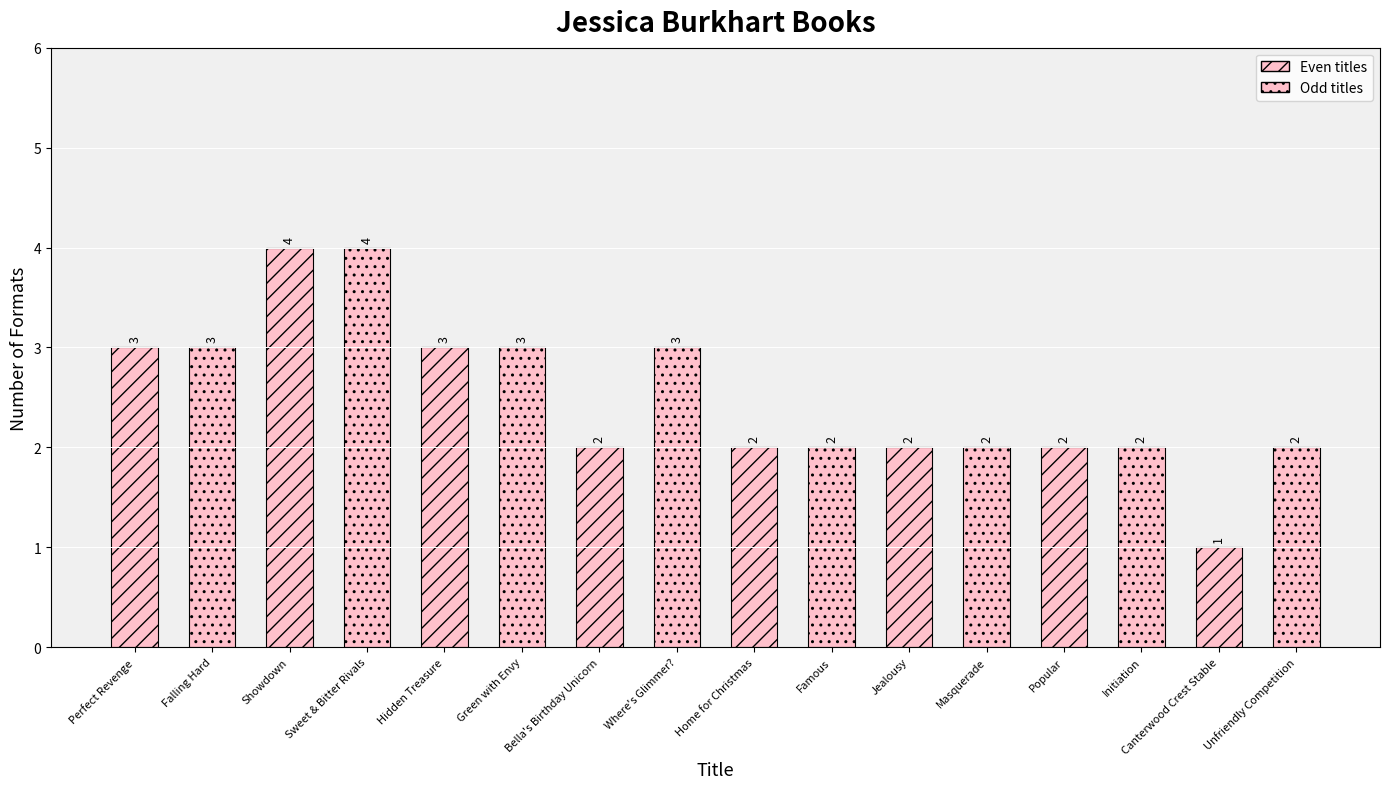

What is the difference between the values at Showdown and Where's Glimmer??

1